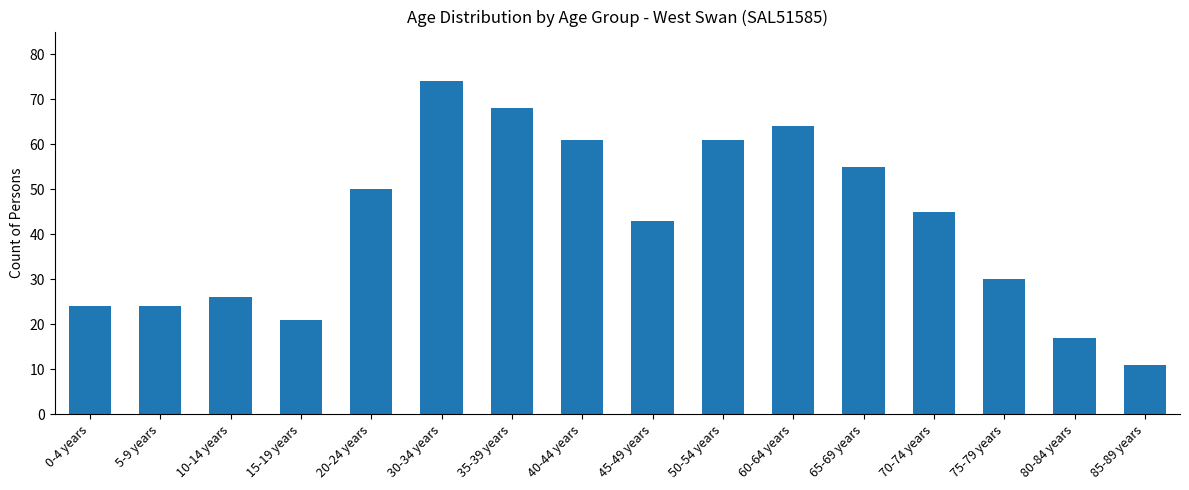

What is the label of the 12th bar from the left?

65-69 years